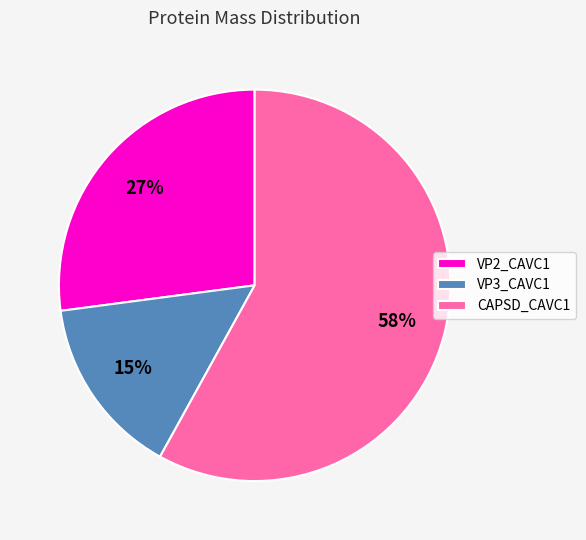

Rank the categories by value from lowest to highest.

VP3_CAVC1, VP2_CAVC1, CAPSD_CAVC1